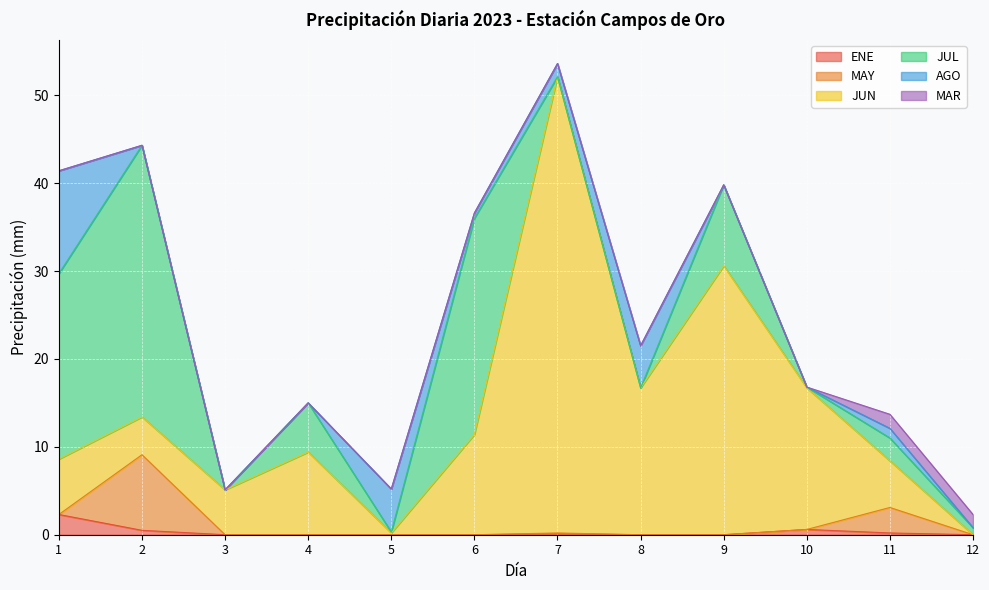

How many distinct data groups are displayed?

6